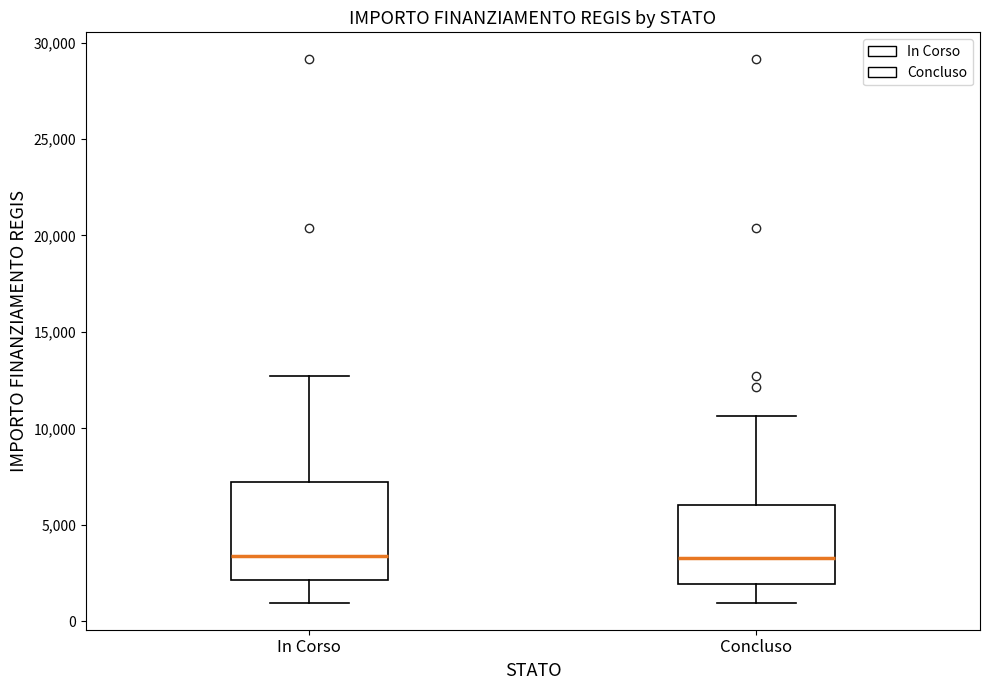

Which box is the tallest, from its lower edge to its upper edge?

In Corso